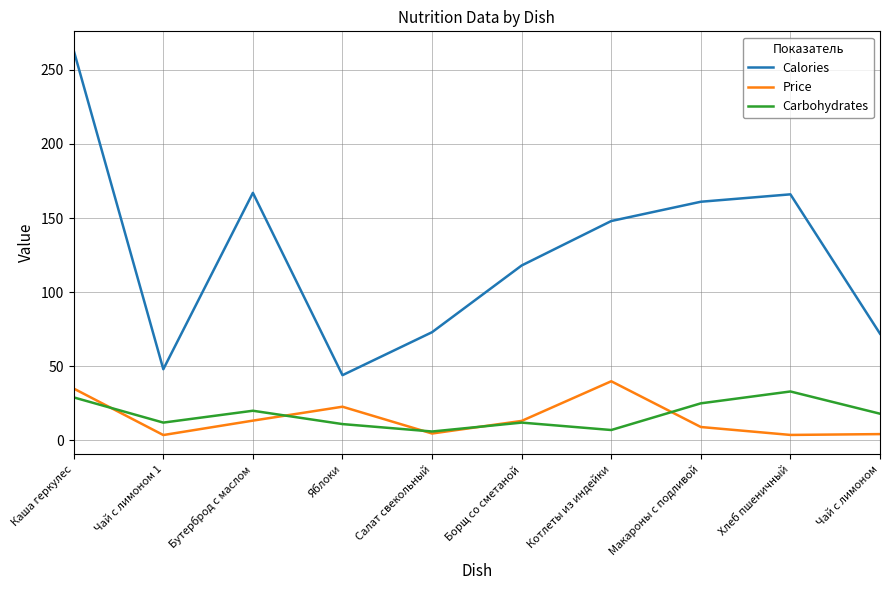

At which label does Calories reach its peak?

Каша геркулес